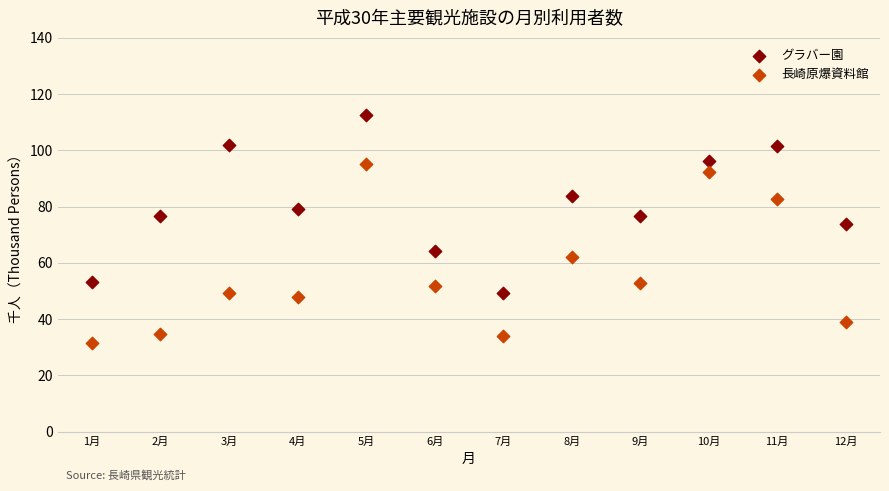

What is the X range (max minus min) for the scatter plot?

11.0